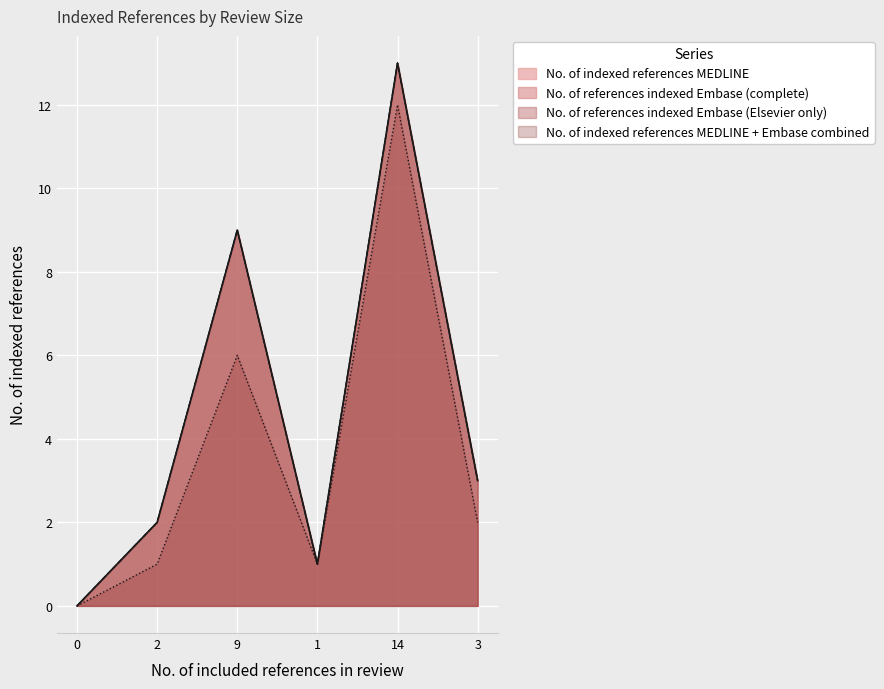

What is the difference between the maximum and minimum values in the No. of indexed references MEDLINE series?

13